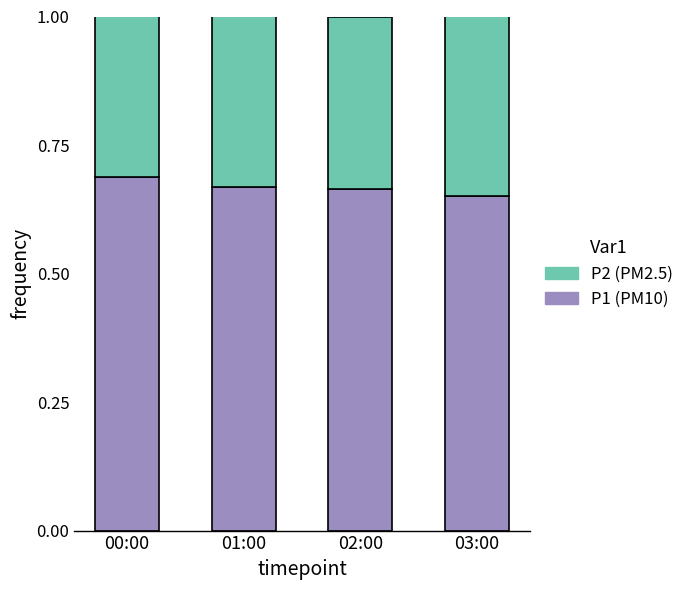

What is the sum of all P1 (PM10) values?

2.7